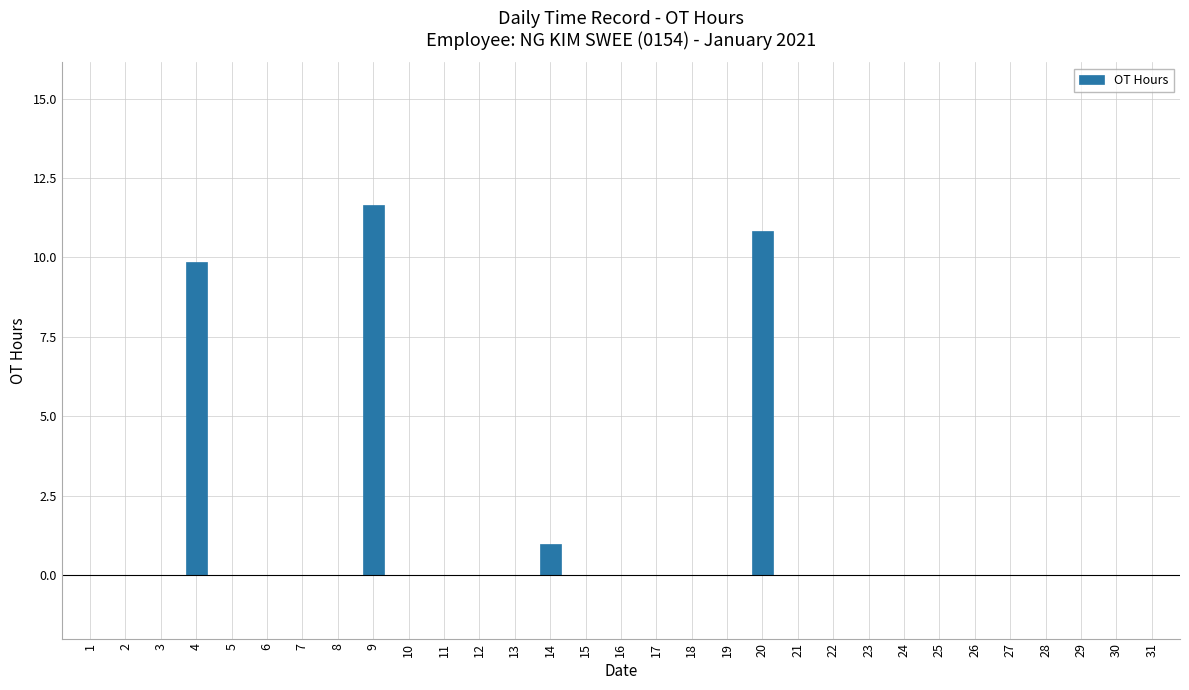

What is the maximum value shown in the chart?

11.7